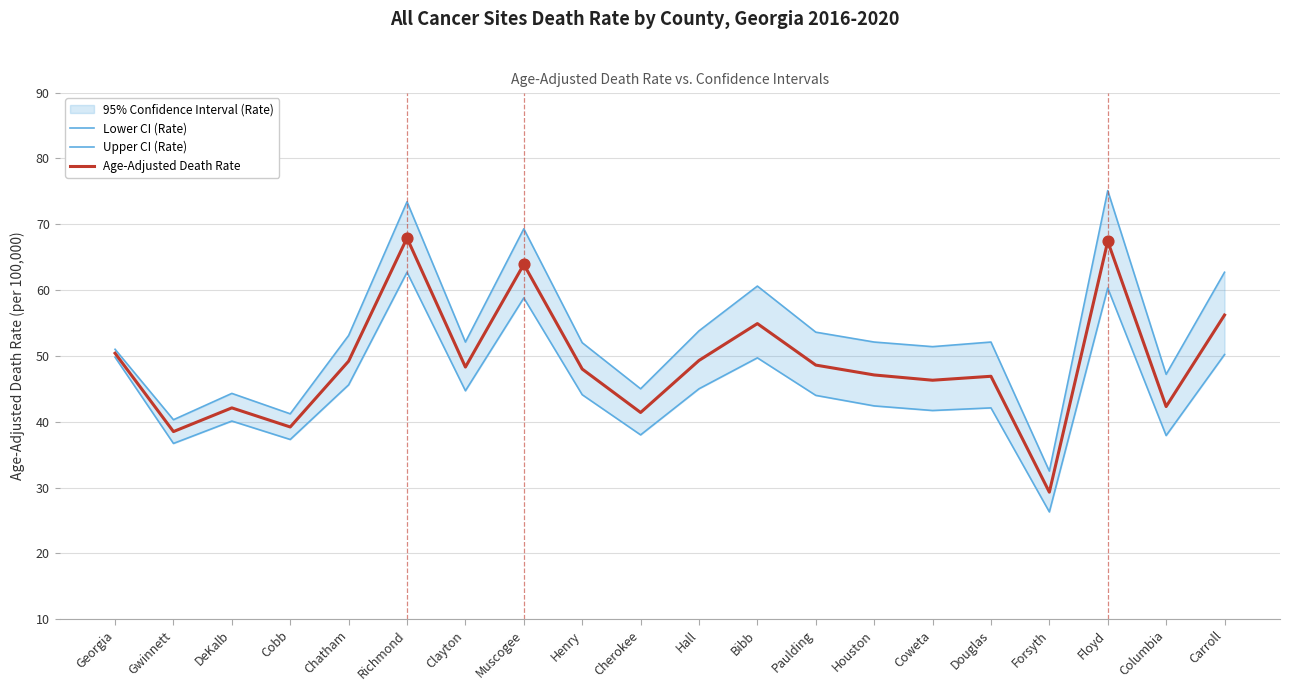

Is the value of Age-Adjusted Death Rate at Douglas greater than the value of Upper CI (Rate) at Cobb?

Yes